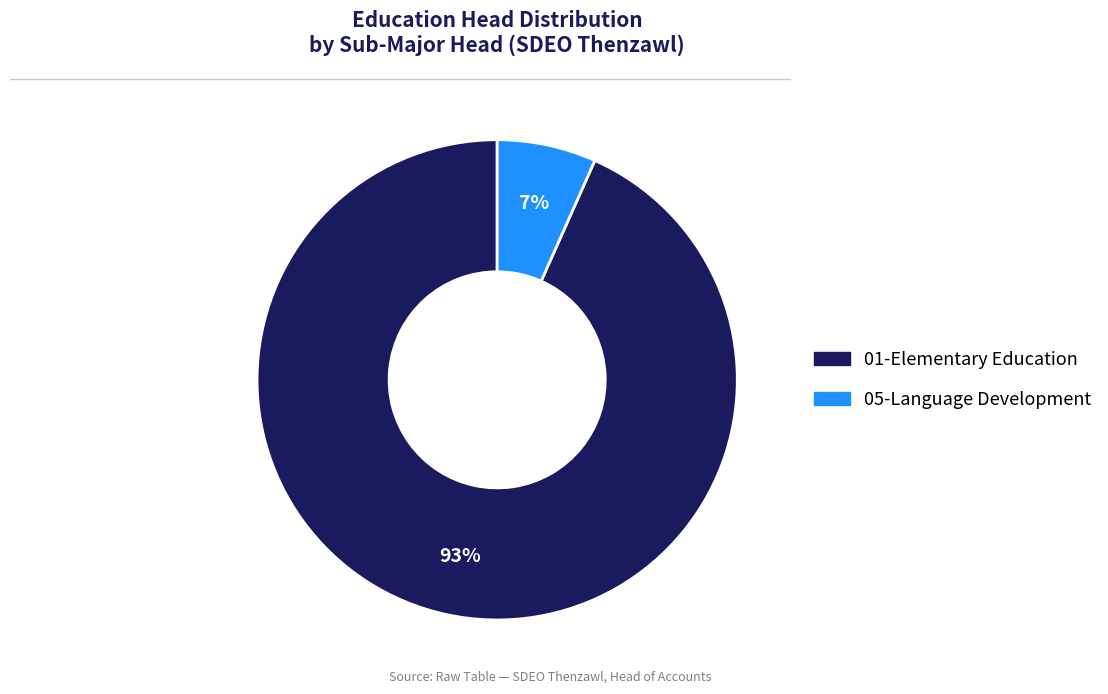

Do 01-Elementary Education and 05-Language Development together represent more than half of the pie?

Yes